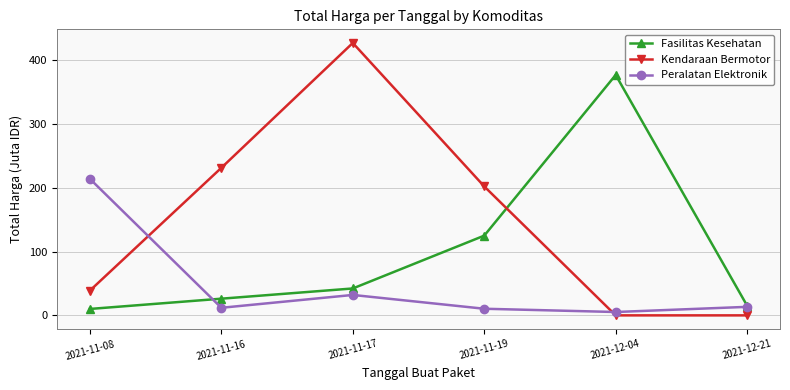

What is the label of the 2nd point from the left?

2021-11-16